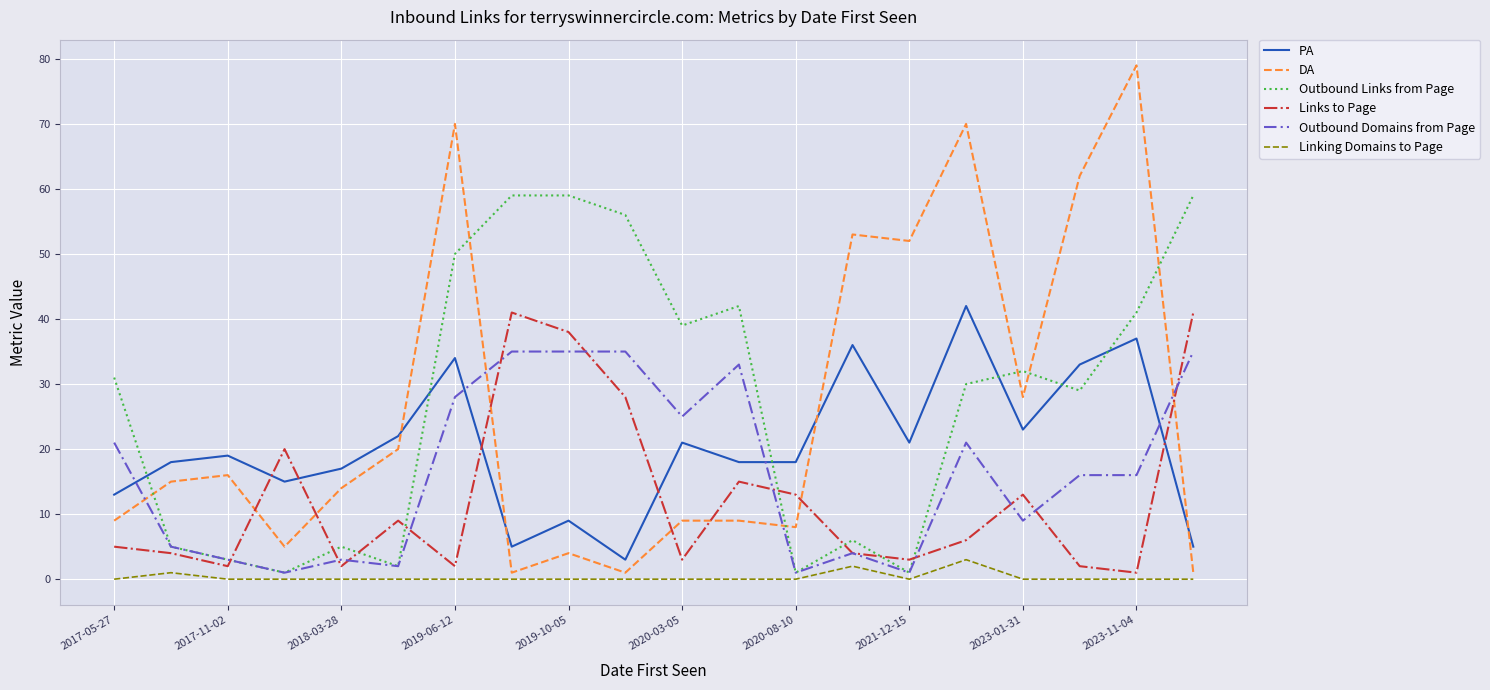

Which series ends up on top after the final intersection of DA and Outbound Domains from Page?

Outbound Domains from Page